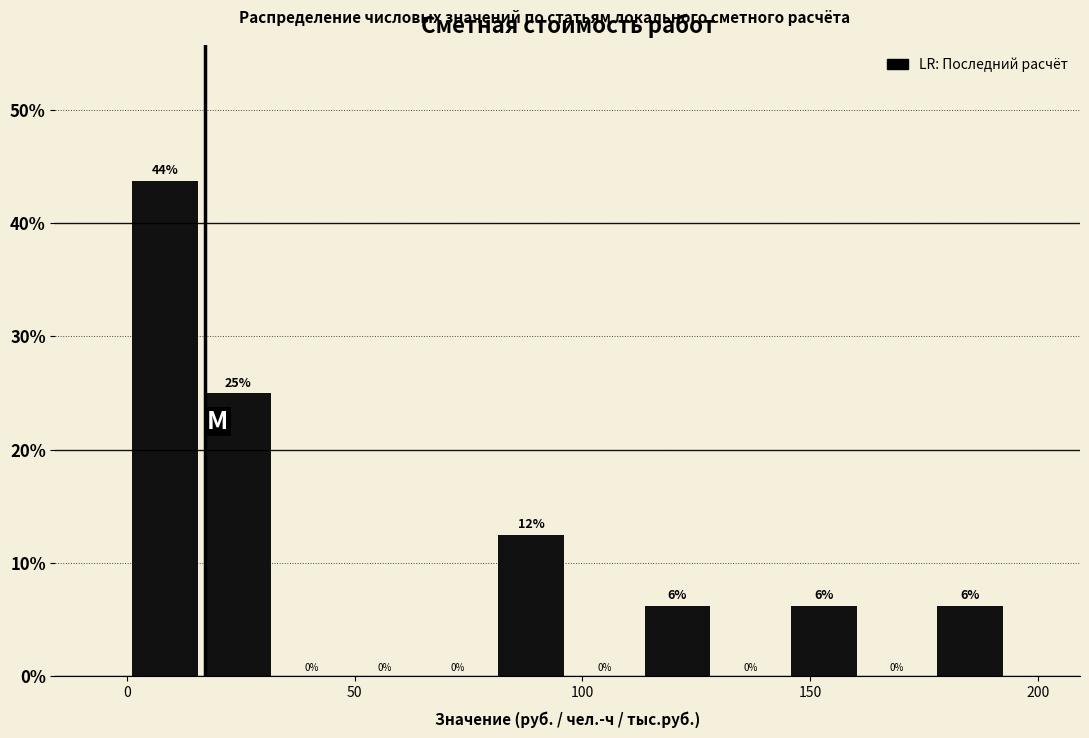

Read against the x-axis, roughly where is the centre of the tallest bar?

10